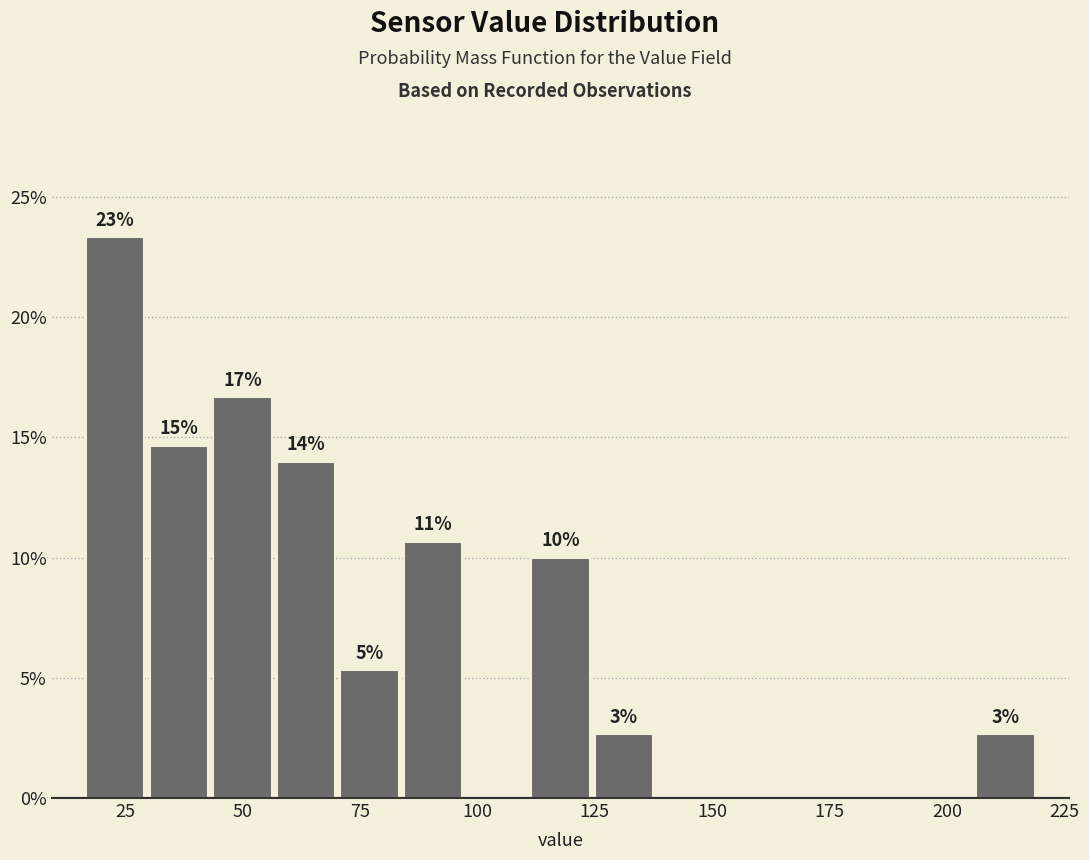

Around what value on the x-axis is the tallest bar? Give the approximate position of its centre, as read against the axis.

25